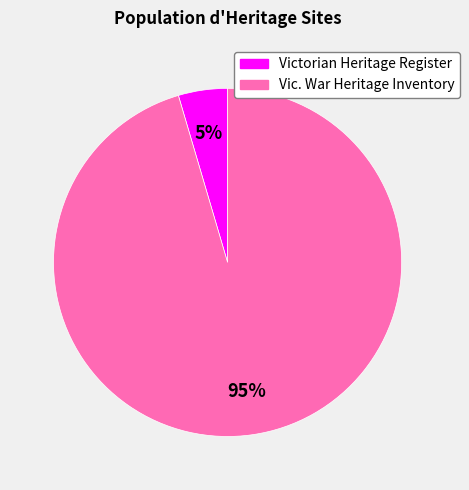

Between Victorian Heritage Register and Vic. War Heritage Inventory, which is larger?

Vic. War Heritage Inventory